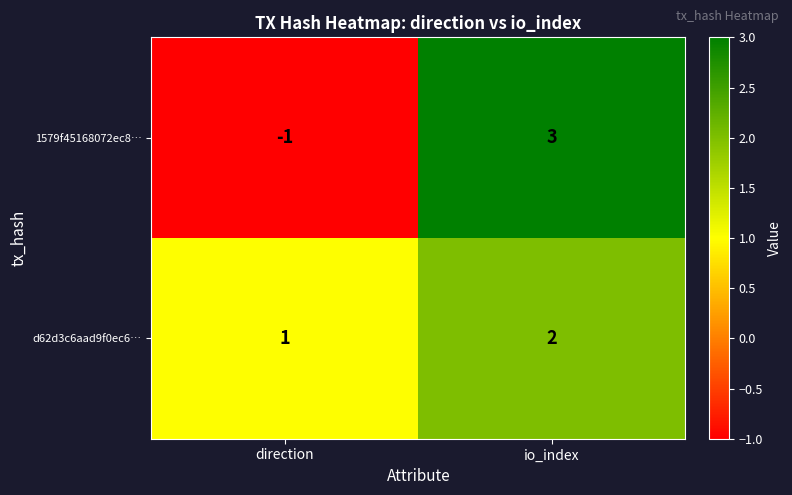

The value of 1579f45168072ec8… at io_index is 3. True or false?

True